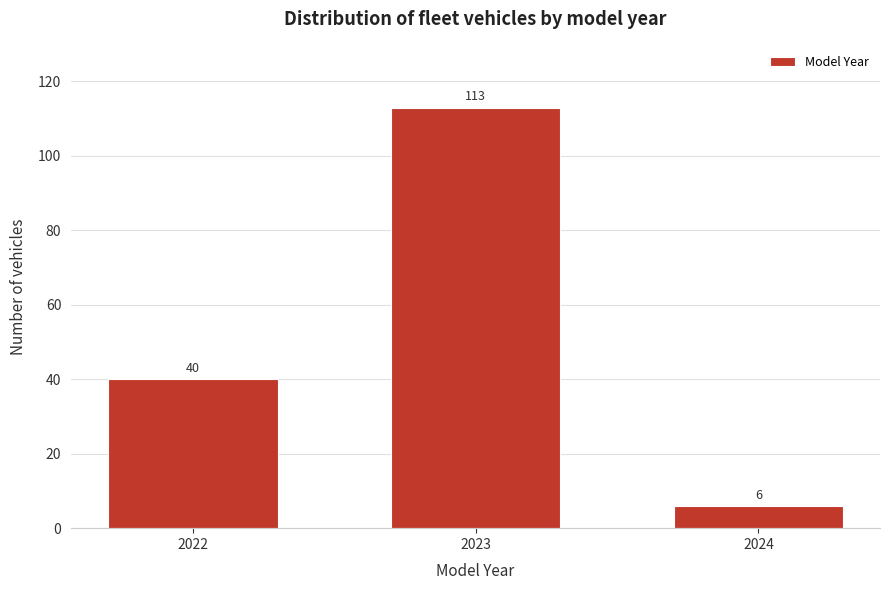

Reading right to left, transcribe all the data shown in this chart.

6	113	40